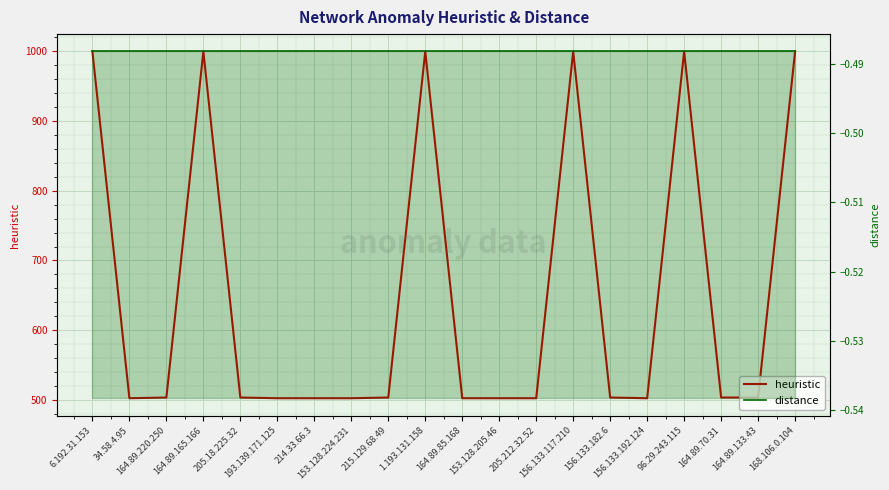

Rank the series at 153.128.205.46 from lowest to highest value.

distance, heuristic